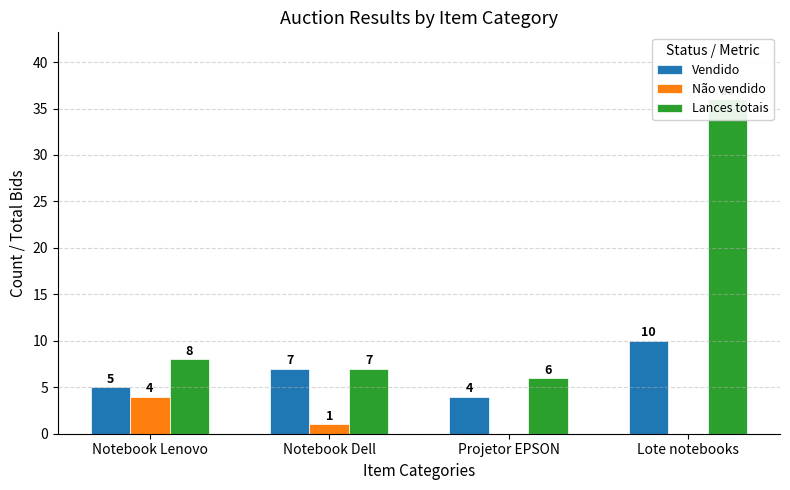

True or false: Vendido has a value of 6 at Projetor EPSON.

False